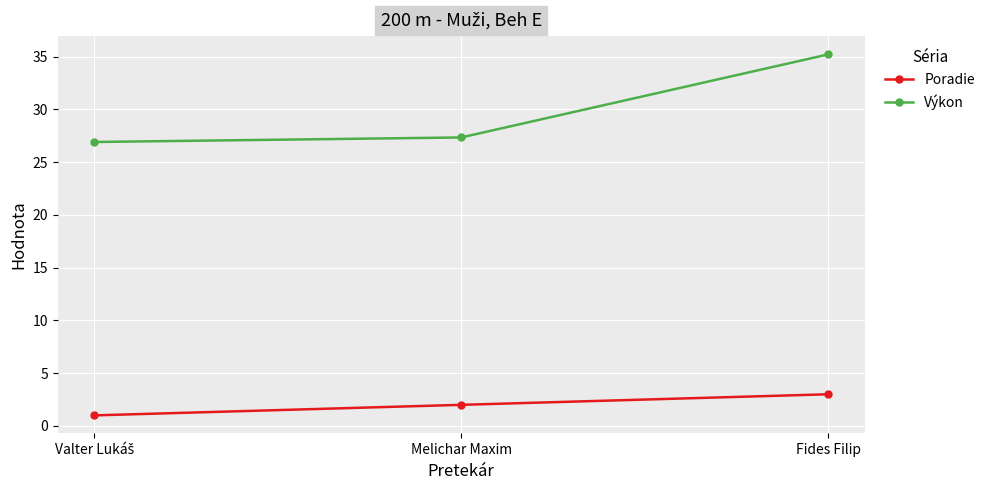

What position from the left is Melichar Maxim?

2